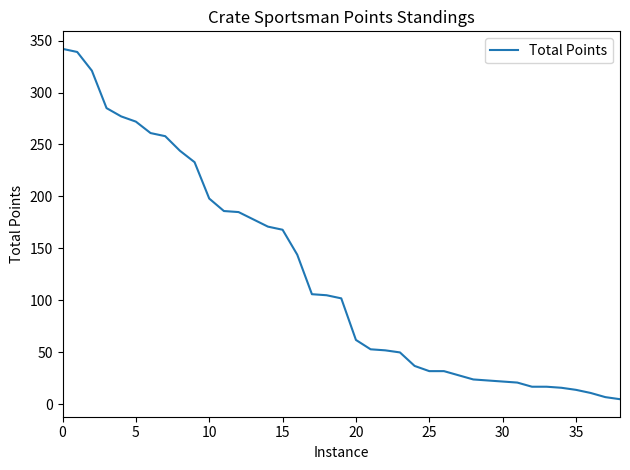

What is the greatest value displayed?

342